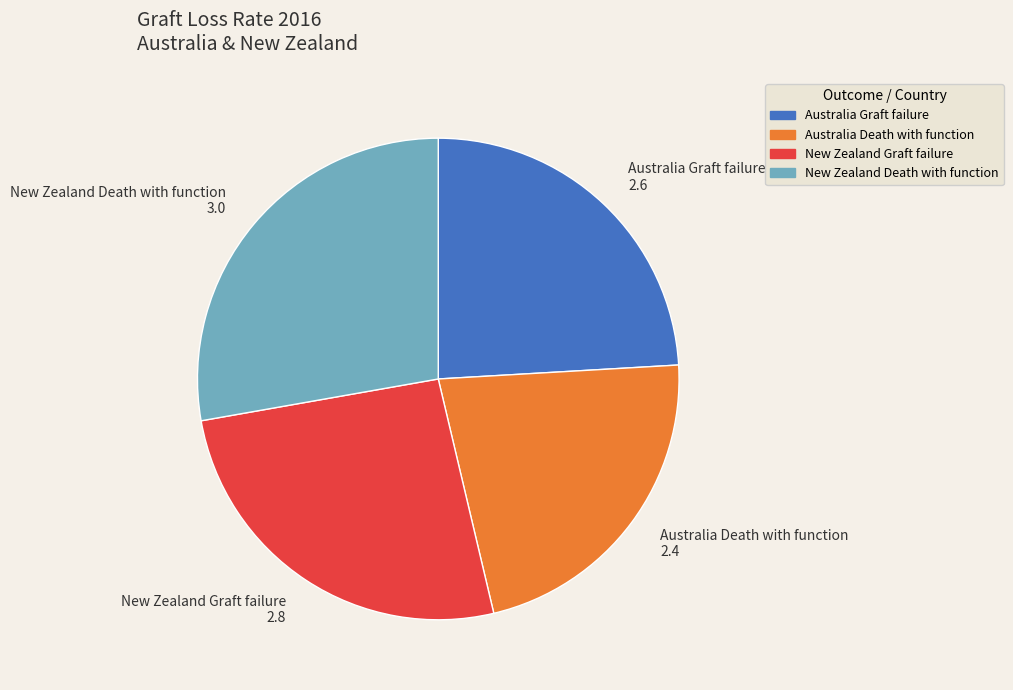

Which slice is the largest?

New Zealand Death with function